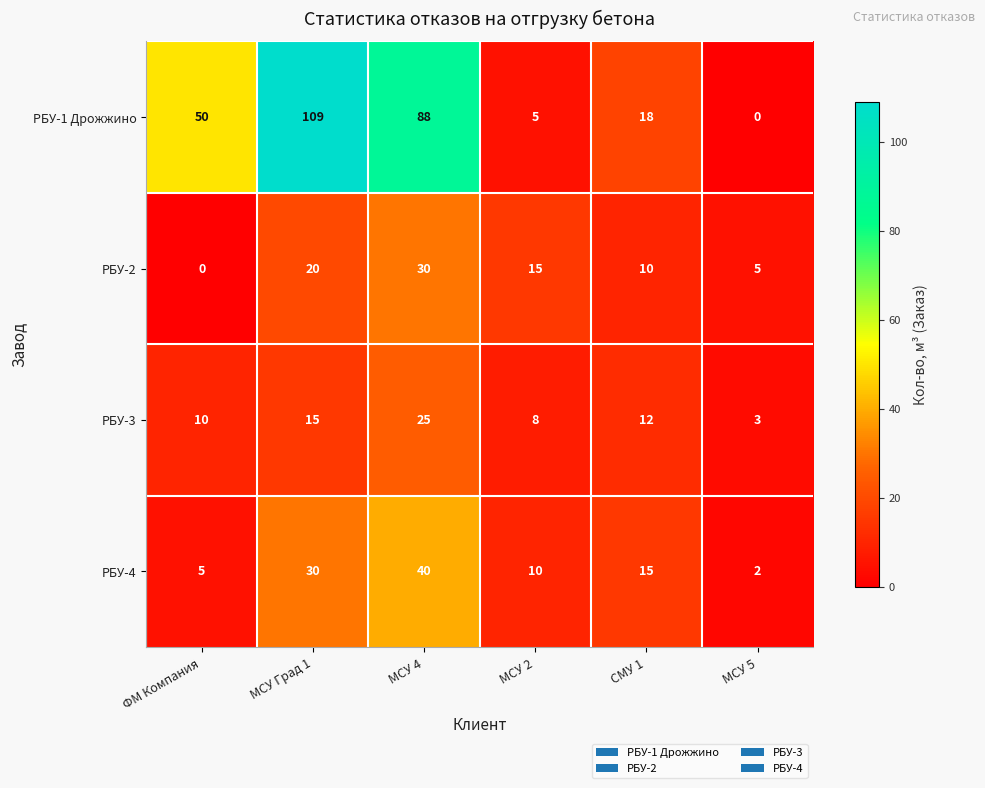

How many values in the РБУ-4 series are below 15?

3